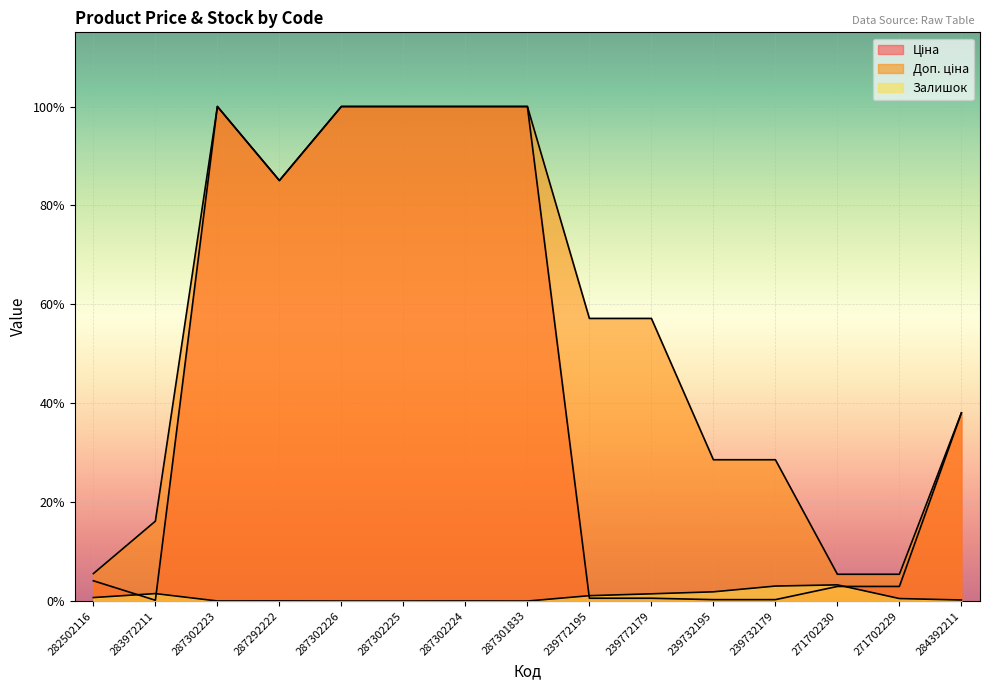

What is the average value of the Ціна series?

8394.8